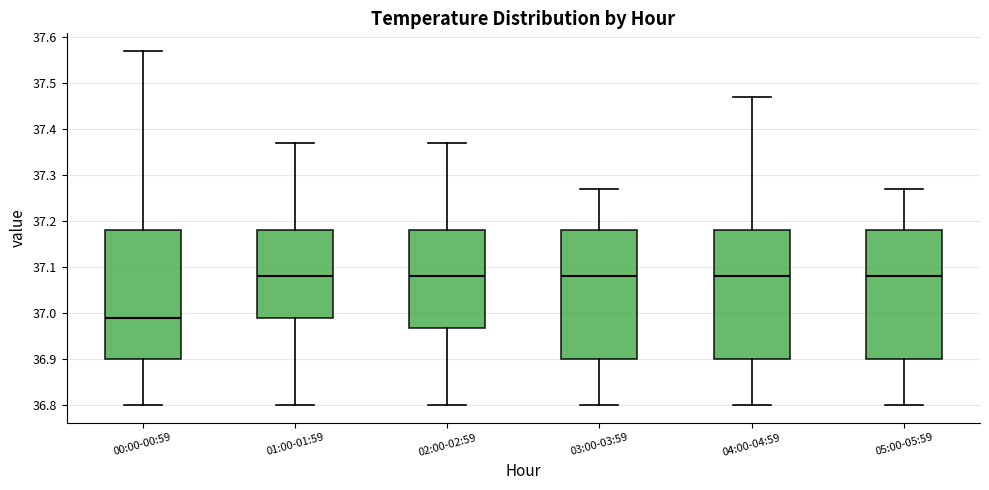

Reading left to right, read every box against the y-axis: the position of its median line, the range the box covers, and the ends of its whiskers. The values are not printed on the chart, so give them approximately, as read against the axis.

00:00-00:59: median 36.99, box 36.90 to 37.18, whiskers 36.80 to 37.57
01:00-01:59: median 37.08, box 36.99 to 37.18, whiskers 36.80 to 37.37
02:00-02:59: median 37.08, box 36.97 to 37.18, whiskers 36.80 to 37.37
03:00-03:59: median 37.08, box 36.90 to 37.18, whiskers 36.80 to 37.27
04:00-04:59: median 37.08, box 36.90 to 37.18, whiskers 36.80 to 37.47
05:00-05:59: median 37.08, box 36.90 to 37.18, whiskers 36.80 to 37.27